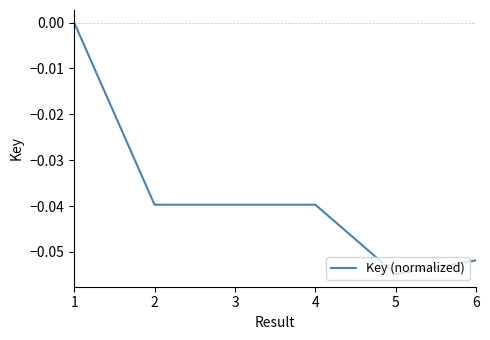

At which category does the chart reach its minimum across all series?

5